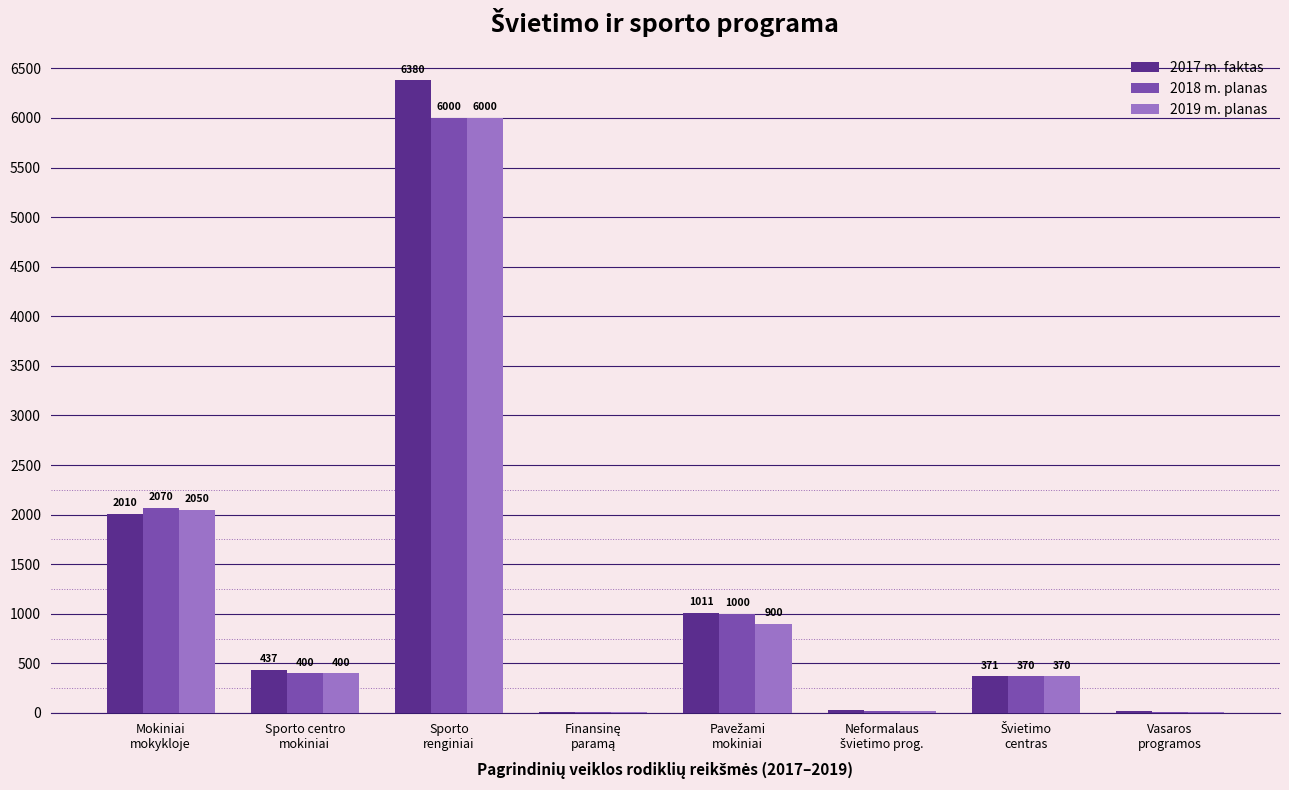

What is the maximum value for 2018 m. planas?

6000